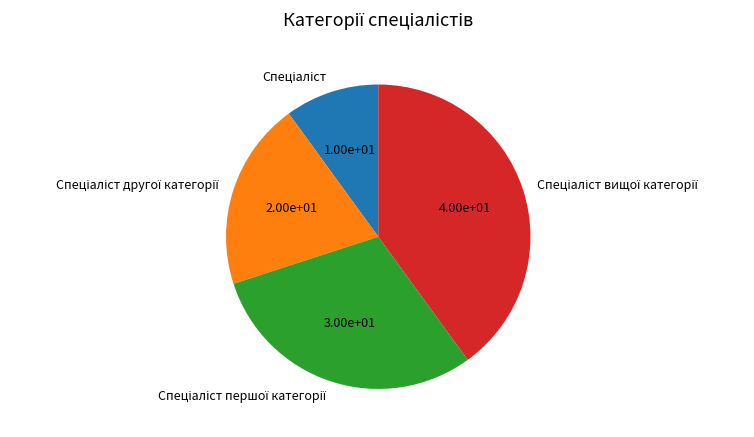

Is there a majority slice in this chart?

No